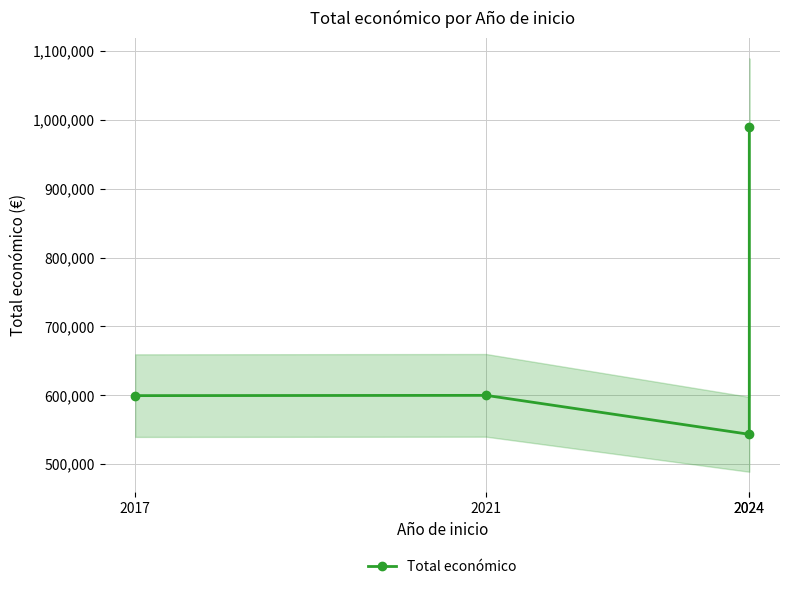

What is the change in value from 2024 to 2024?

+446608